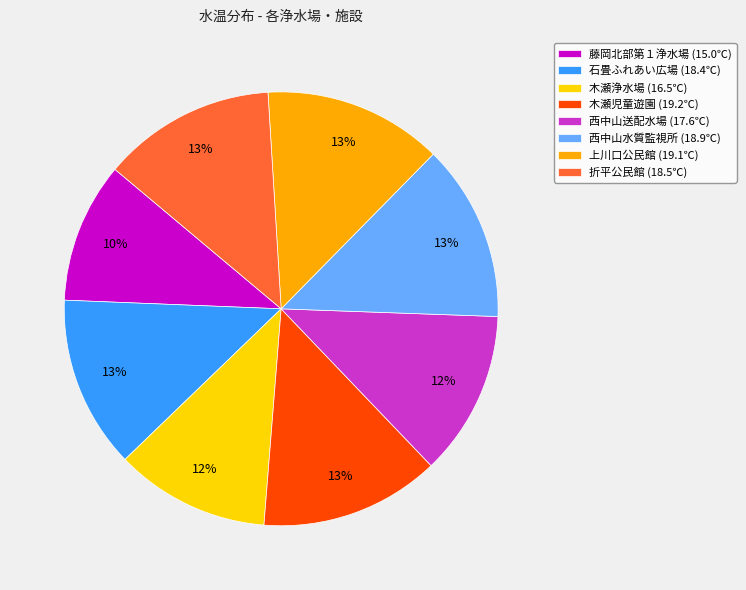

To the nearest percent, what is the combined percentage of 西中山水質監視所 (18.9℃) and 西中山送配水場 (17.6℃)?

25%